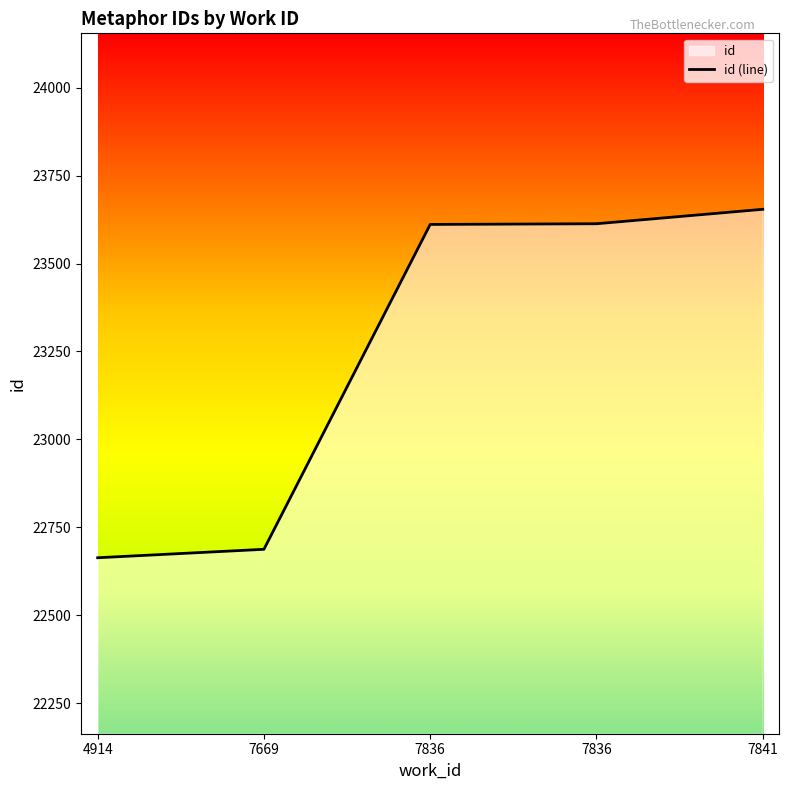

What is the difference between the values at 7836 and 7669?

923